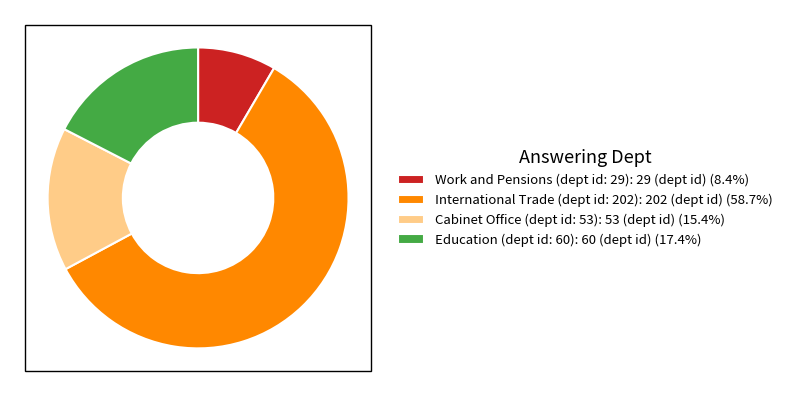

Combined, do Cabinet Office (dept id: 53) and Education (dept id: 60) account for over 50%?

No